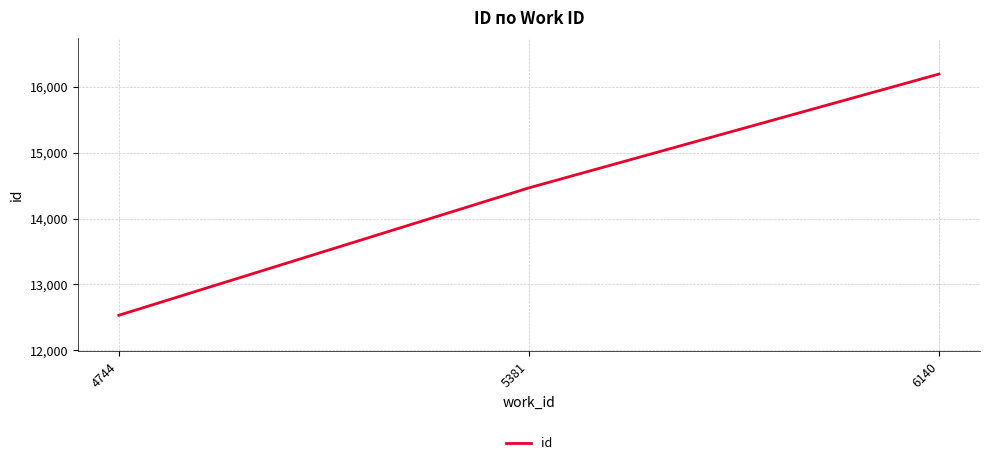

How many series are shown in this chart?

1